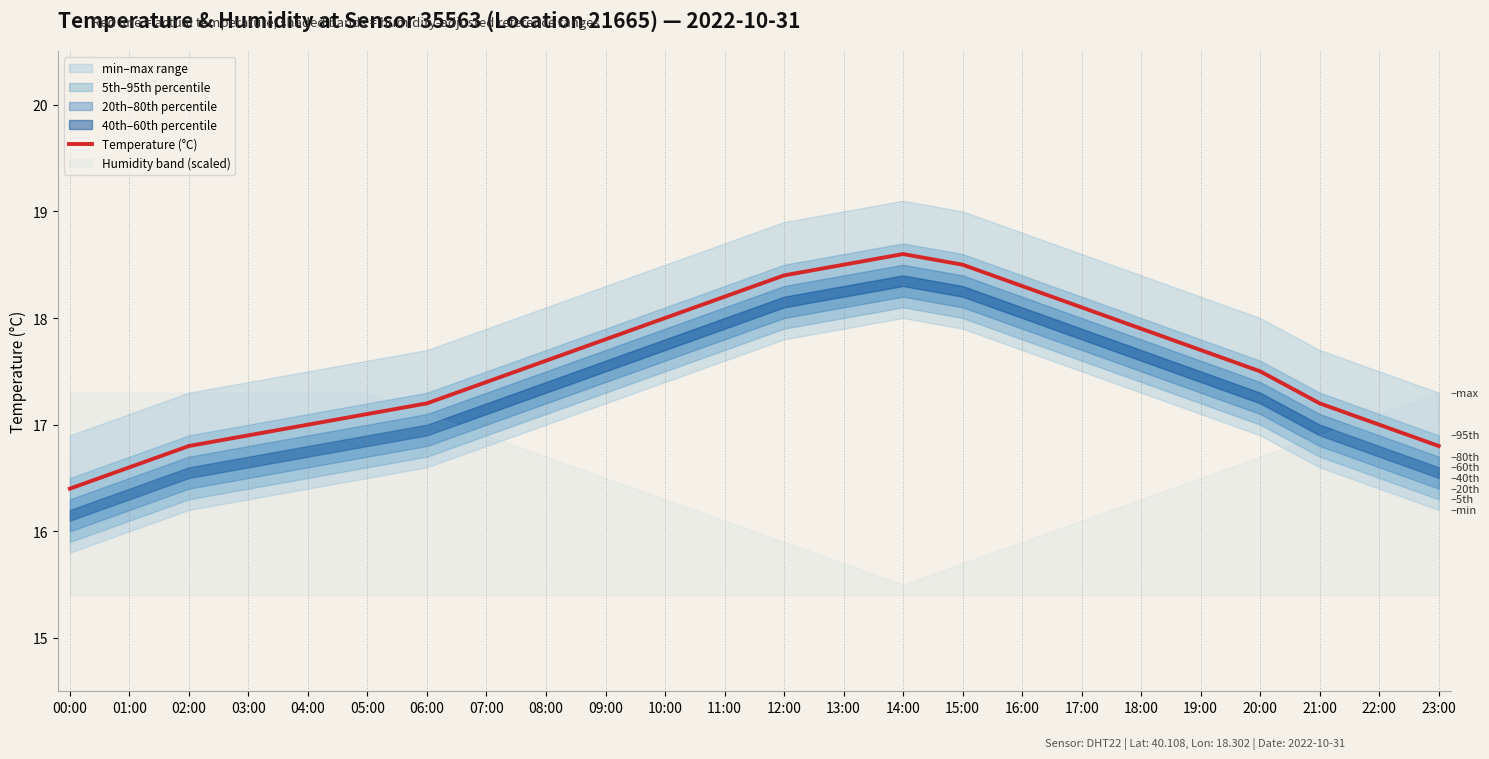

How many interior local peaks (higher than both neighbors) does the data have?

1